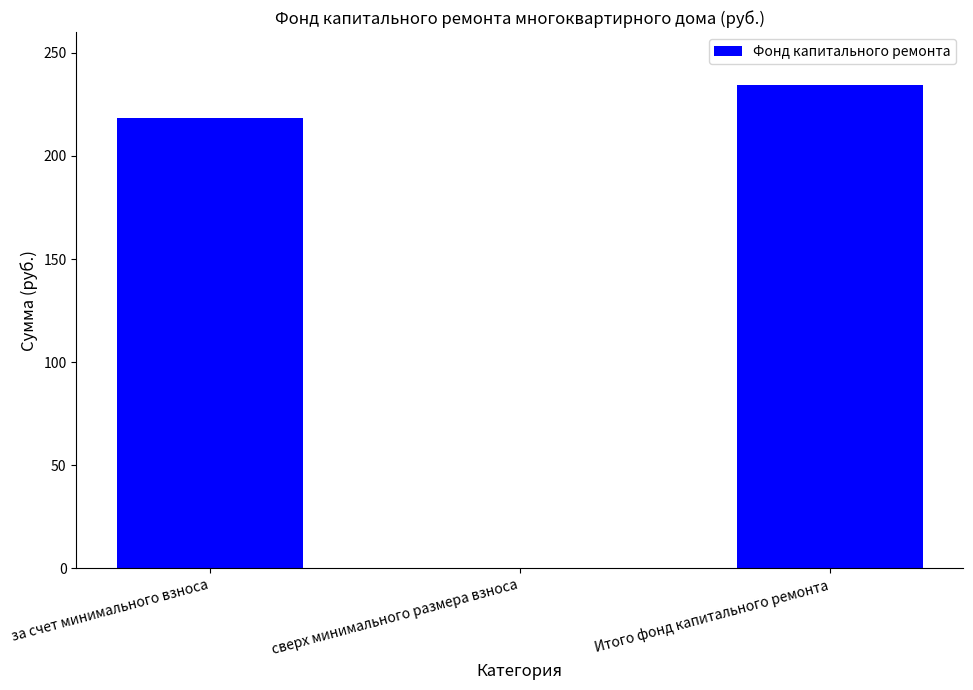

What is the sum of the values at Итого фонд капитального ремонта and за счет минимального взноса?

452.8